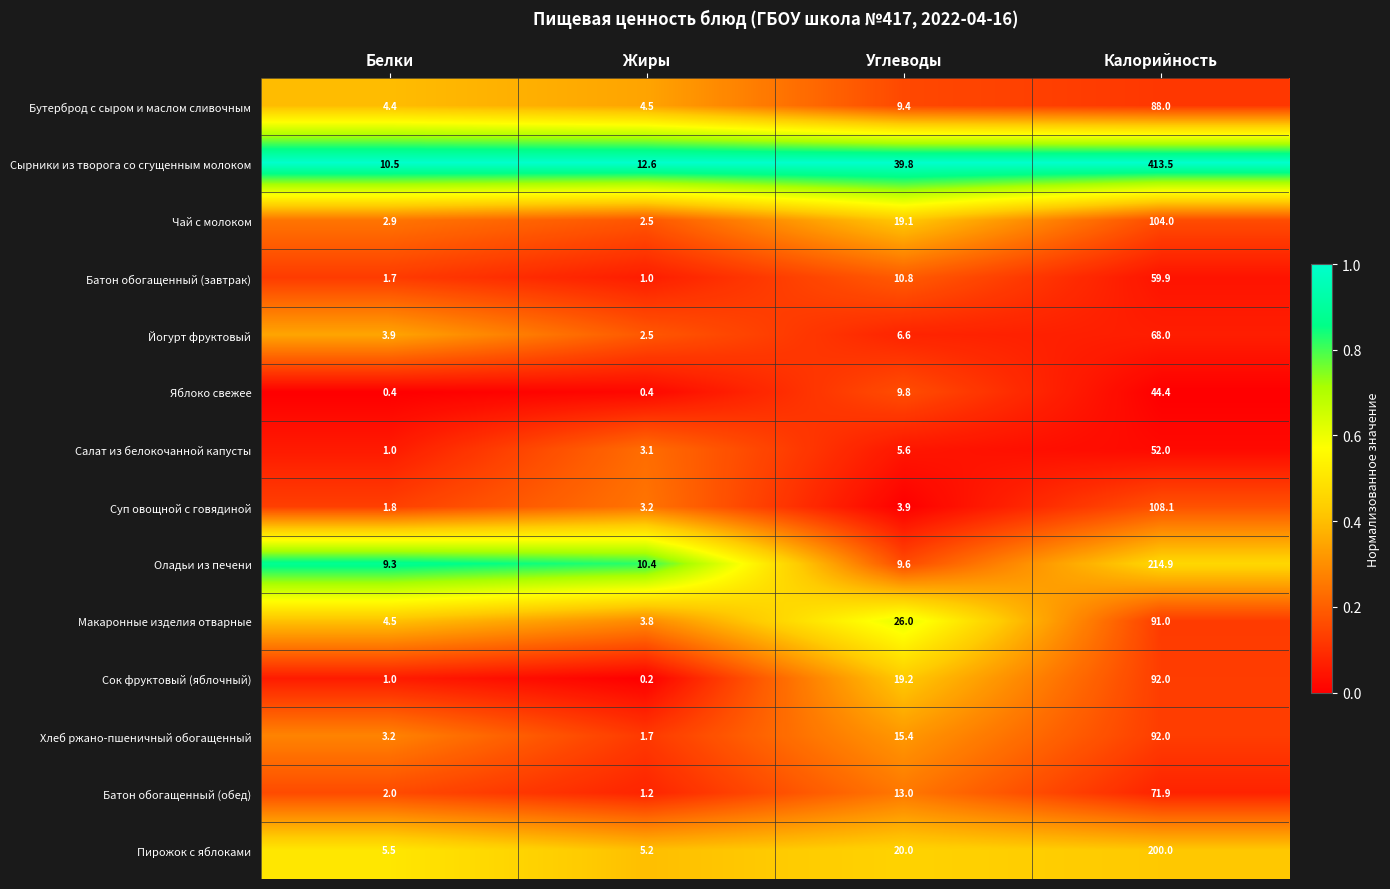

Is it true that Йогурт фруктовый equals 98.6 at Калорийность?

False